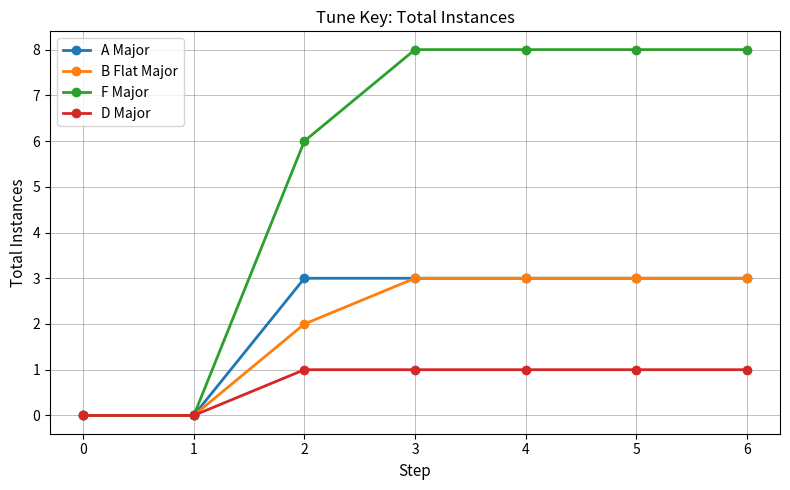

Read the F Major value at 3.

8